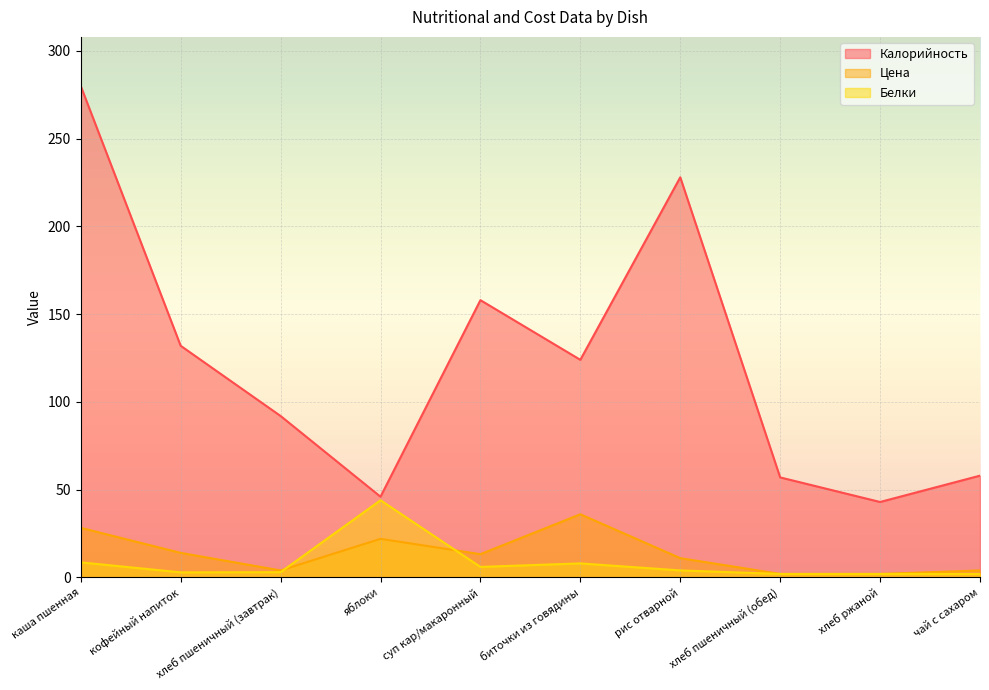

True or false: Калорийность and Цена cross at least once.

False